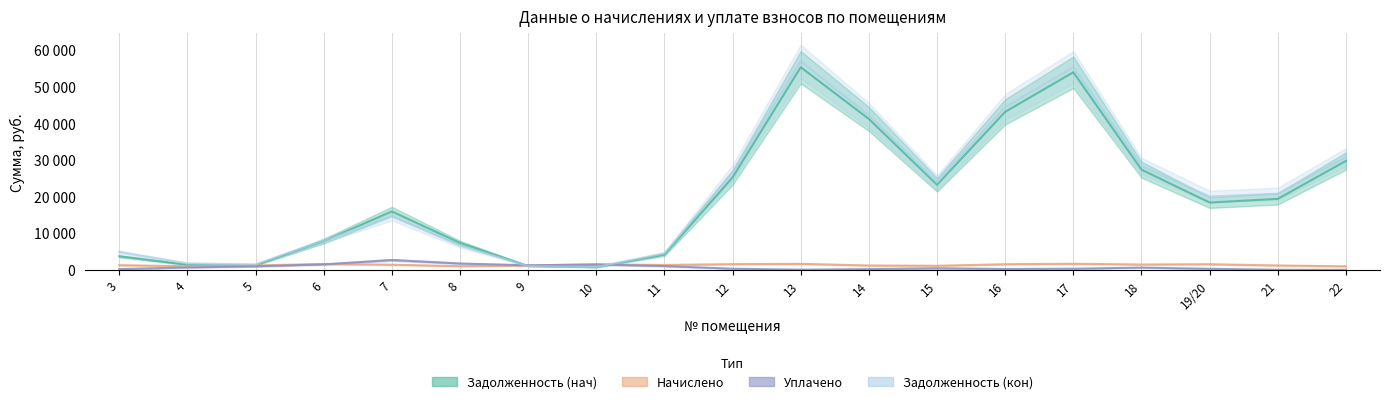

What is the label of the 14th point from the right?

8